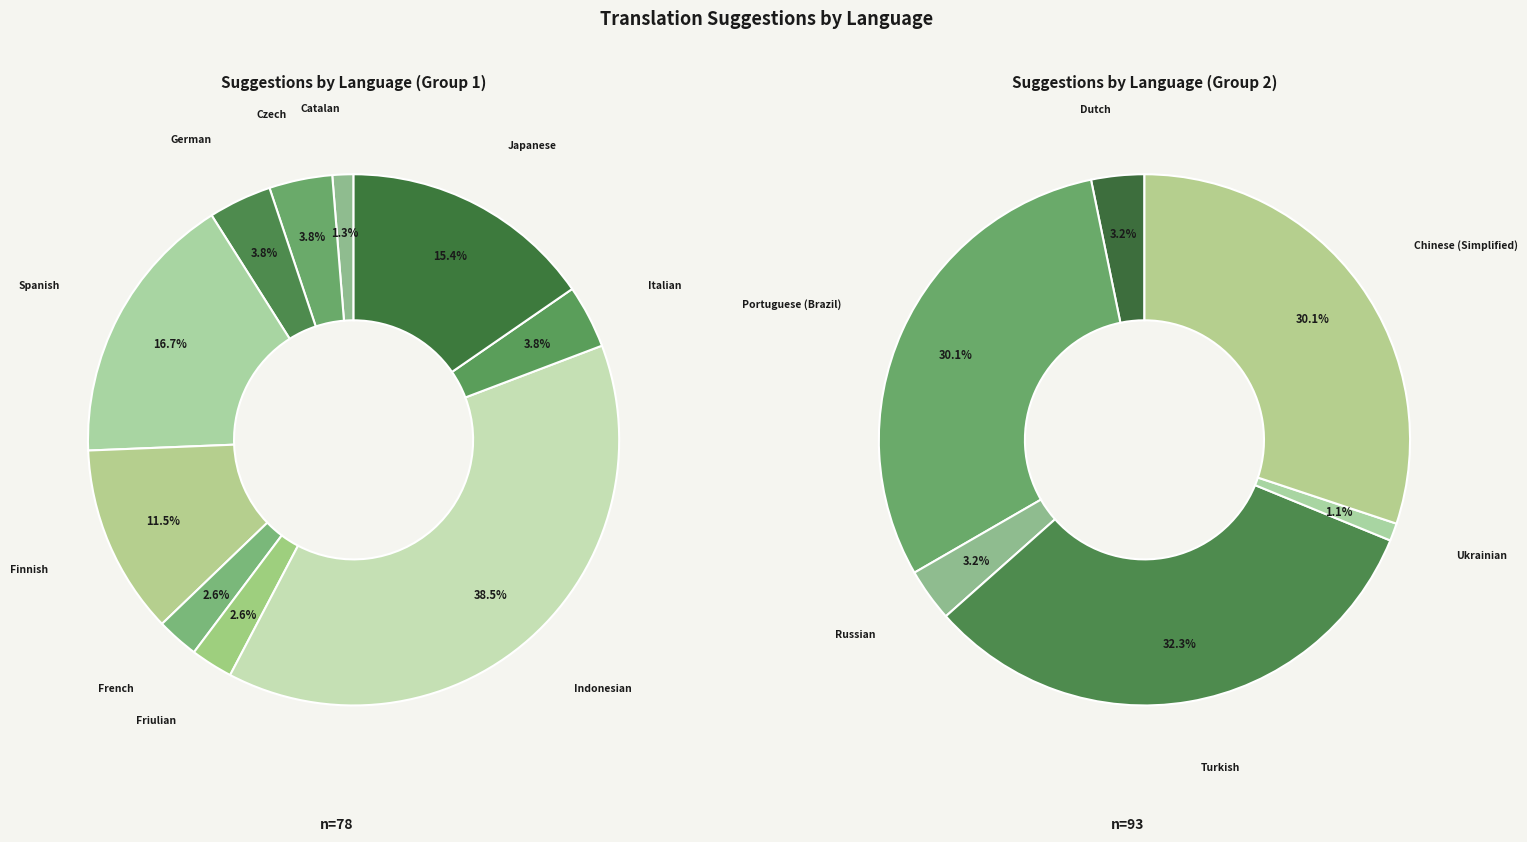

To the nearest percent, what is the difference between the Italian and Catalan slice percentages?

3%